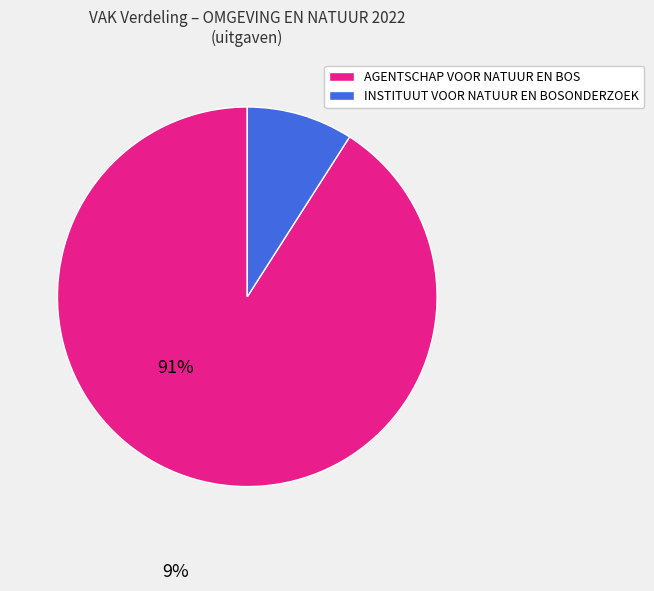

Is there a majority slice in this chart?

Yes